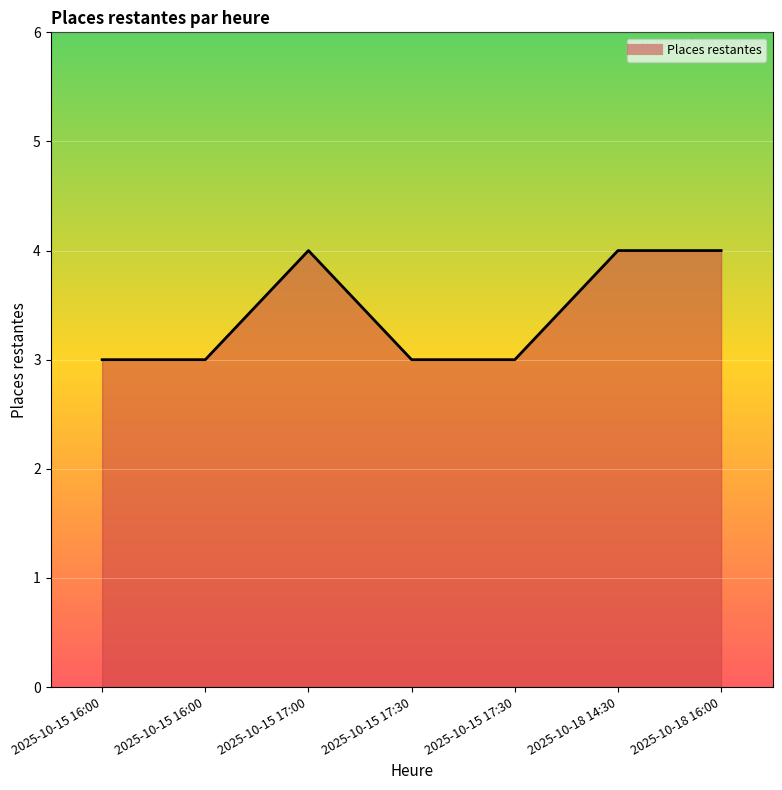

Does the chart have visible grid lines?

Yes